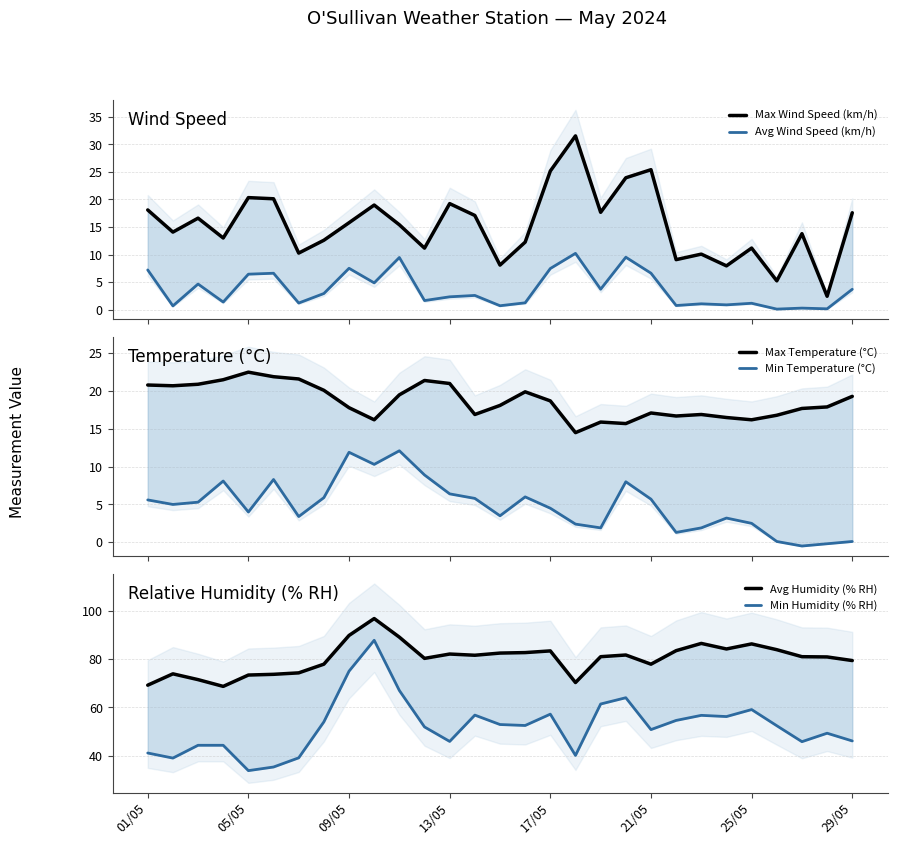

Reading left to right, what are all the values shown in this chart?

Max Wind Speed (km/h): 18.1	14.1	16.6	13.0	20.3	20.1	10.3	12.6	15.8	19.0	15.4	11.2	19.2	17.1	8.1	12.2	25.2	31.5	17.7	23.9	25.4	9.1	10.1	7.9	11.2	5.2	13.8	2.4	17.6
Avg Wind Speed (km/h): 7.2	0.7	4.6	1.4	6.4	6.6	1.2	2.9	7.5	4.8	9.5	1.6	2.3	2.6	0.7	1.2	7.5	10.2	3.7	9.5	6.6	0.7	1.1	0.9	1.1	0.1	0.3	0.1	3.7
Max Temperature (°C): 20.8	20.7	20.9	21.5	22.5	21.9	21.6	20.1	17.8	16.2	19.5	21.4	21.0	16.9	18.1	19.9	18.7	14.5	15.9	15.7	17.1	16.7	16.9	16.5	16.2	16.8	17.7	17.9	19.3
Min Temperature (°C): 5.6	5.0	5.3	8.1	4.0	8.3	3.4	5.9	11.9	10.3	12.1	8.9	6.4	5.8	3.5	6.0	4.5	2.4	1.9	8.0	5.7	1.3	1.9	3.2	2.5	0.1	-0.5	-0.2	0.1
Avg Humidity (% RH): 69.2	73.9	71.5	68.7	73.4	73.7	74.3	77.9	89.8	96.8	89.1	80.3	82.1	81.6	82.5	82.7	83.4	70.3	81.0	81.7	77.9	83.5	86.5	84.2	86.3	83.9	81.0	80.9	79.4
Min Humidity (% RH): 41.1	39.0	44.3	44.3	33.8	35.3	39.1	54.0	75.0	87.8	67.0	51.9	45.9	56.8	52.9	52.5	57.2	40.1	61.4	64.0	50.8	54.6	56.7	56.2	59.1	52.4	45.8	49.3	46.1